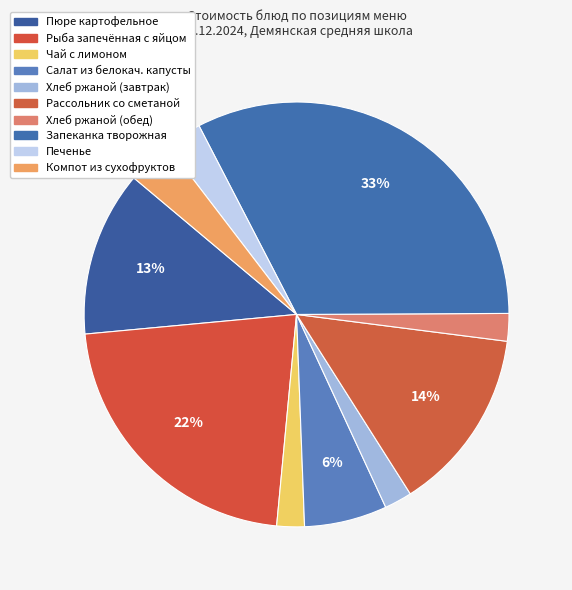

How many segments does this pie chart have?

10